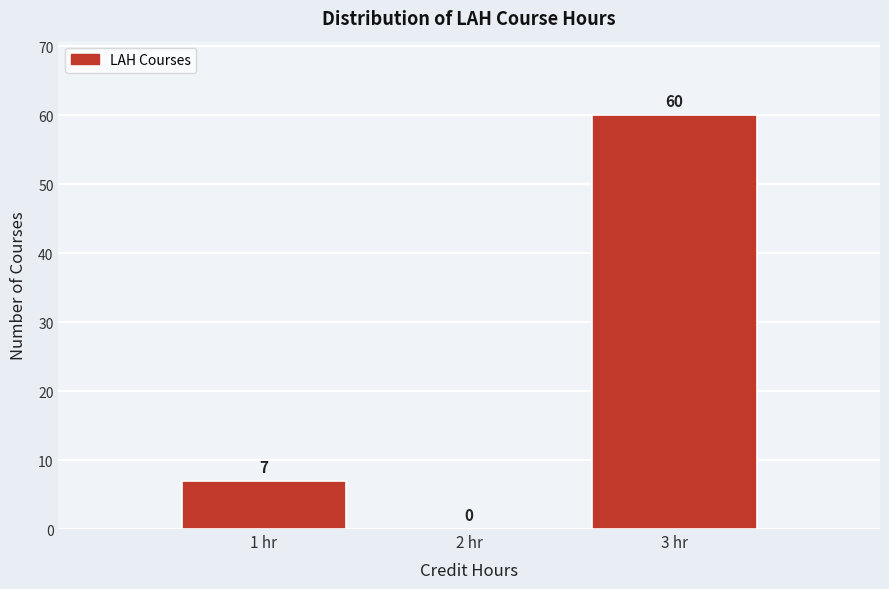

Over which range of the x-axis is the bar tallest?

2.5 to 3.5